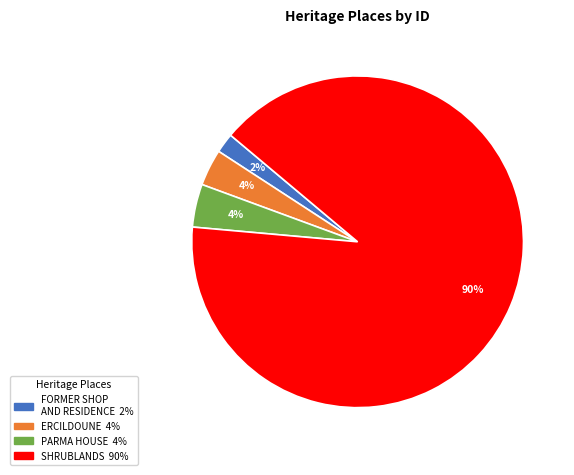

How many slices are in this pie chart?

4